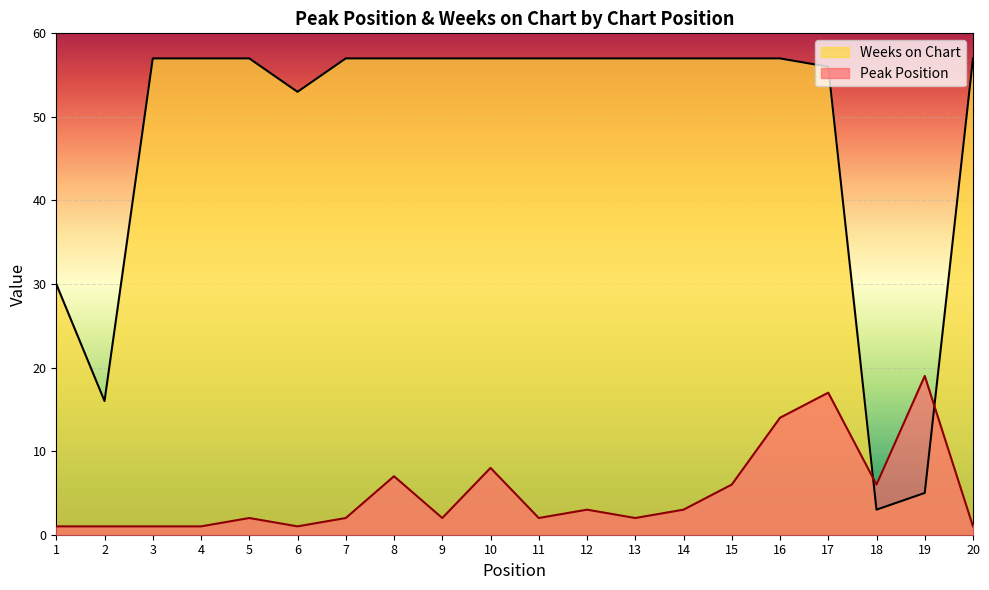

What are all the series names shown in the legend?

Weeks on Chart, Peak Position